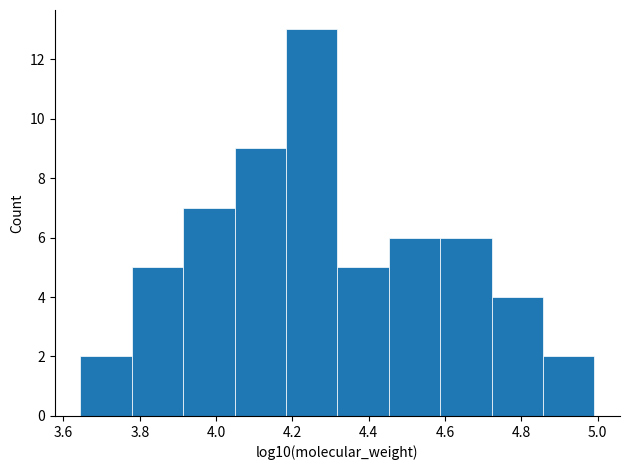

How tall is the bar that spans 4.18 to 4.32 on the x-axis? Neither the bar edges nor the heights are printed on the chart, so give them approximately, as read against the axes.

13